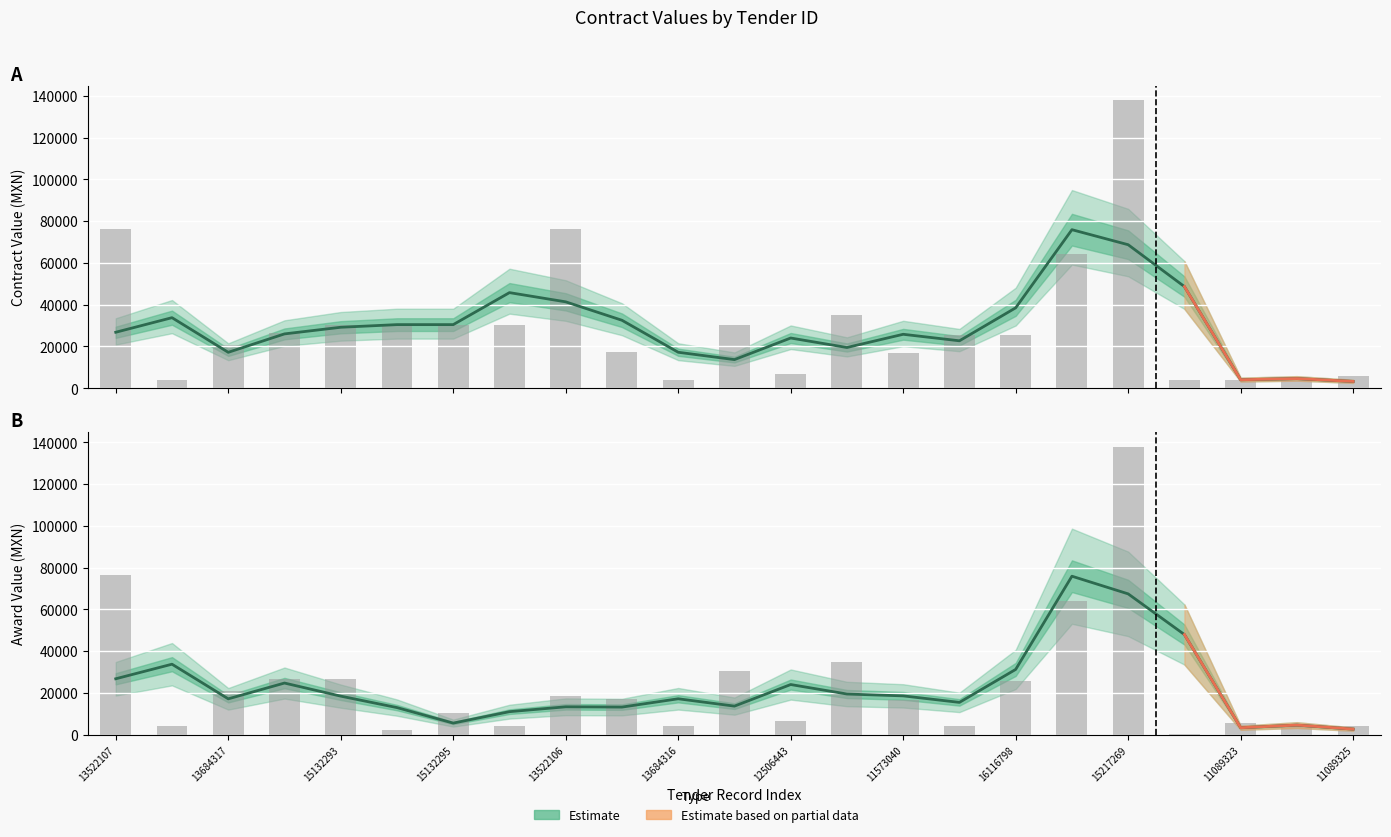

At which label does the data first exceed 17241?

13522107